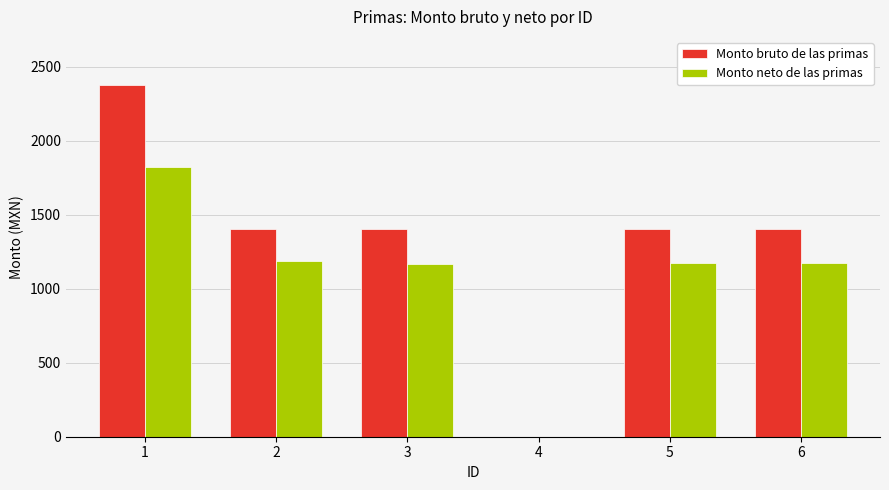

Does the chart contain stacked bars?

No